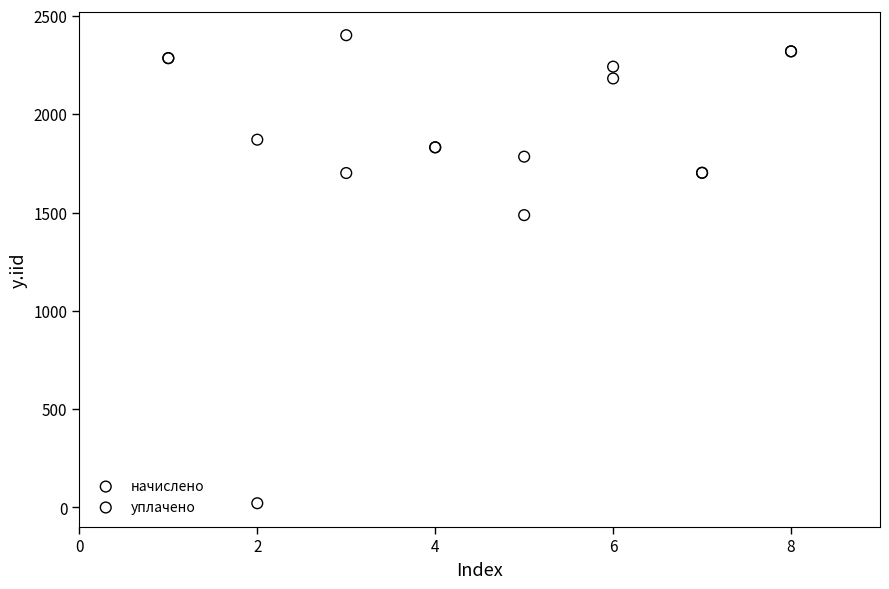

In the начислено series, what Y value is closest to 2052?

1870.6